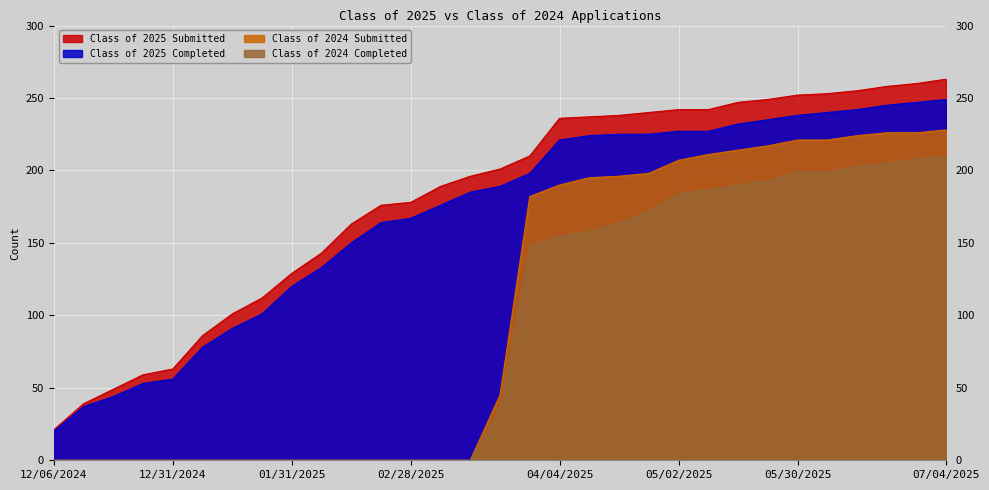

The Class of 2025 Submitted series shows 49 at 12/20/2024. True or false?

True